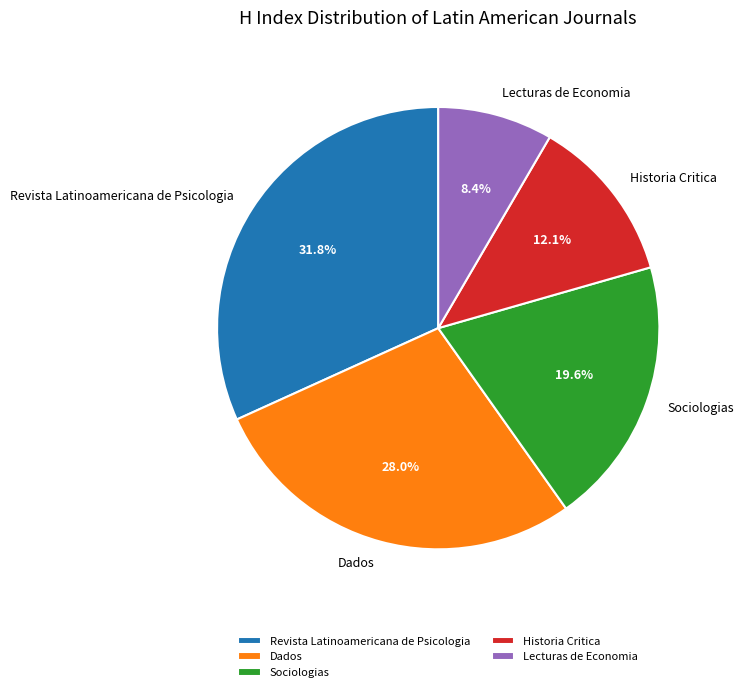

How many slices are in this pie chart?

5